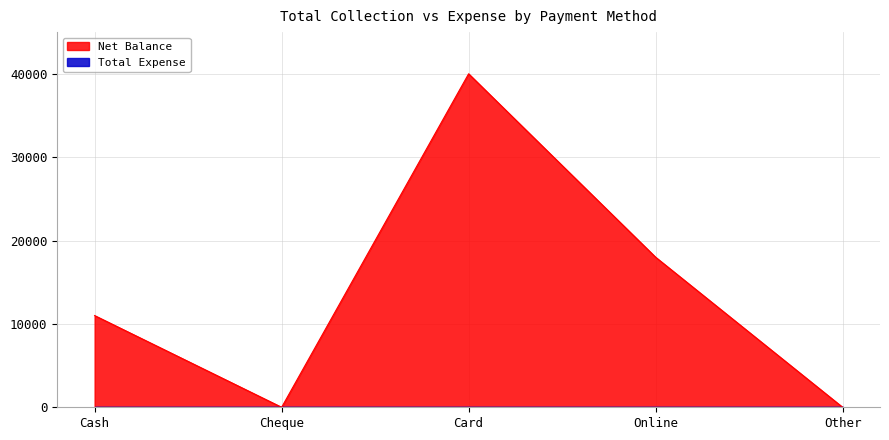

How many lines are shown in the chart?

2